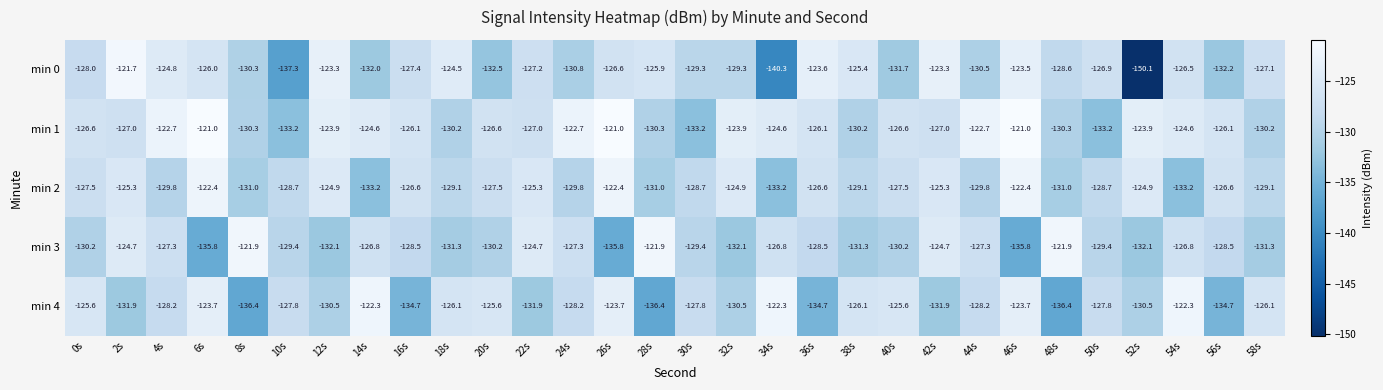

True or false: min 0 has a value of -127.2 at 22s.

True